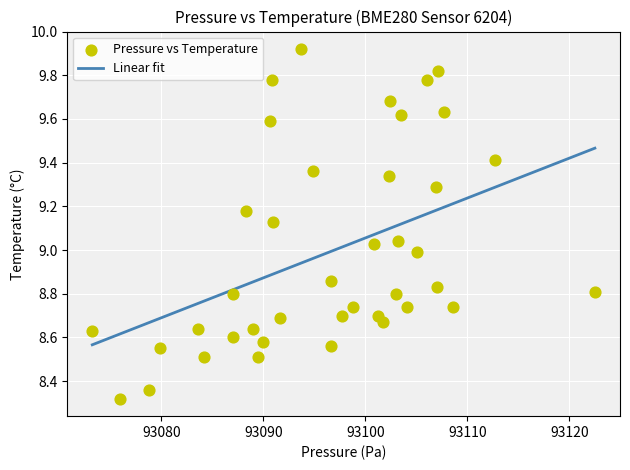

What is the range of Y values (max minus min)?

1.6